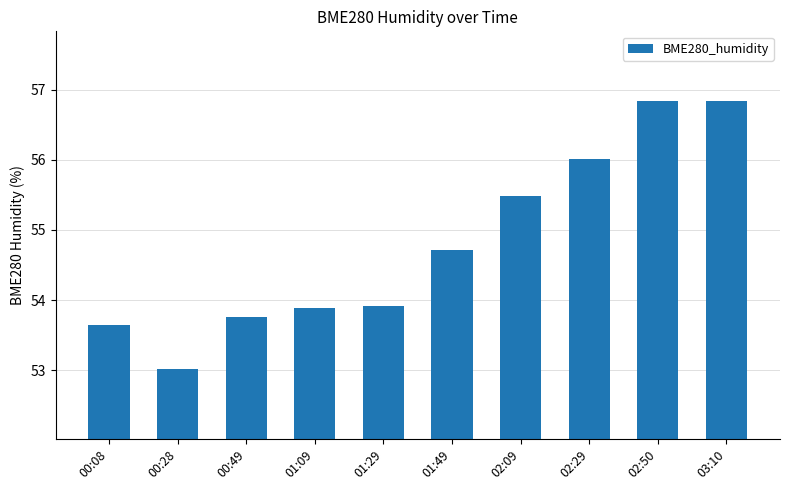

The value at 00:08 is 53.6. True or false?

True